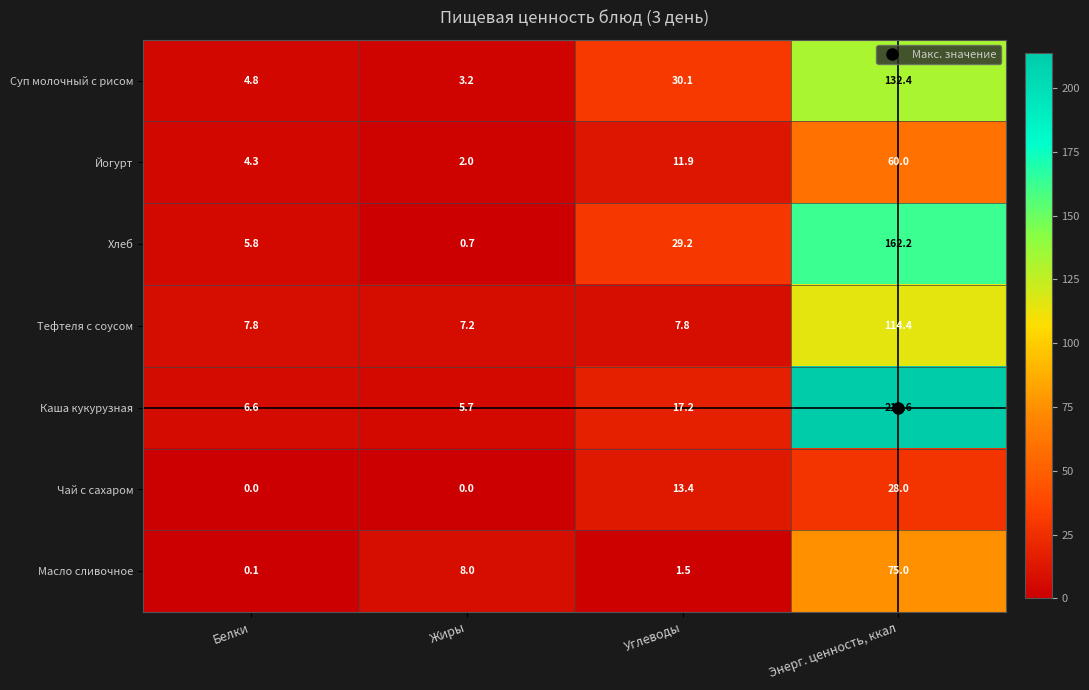

Which series has the largest total across all categories?

Каша кукурузная